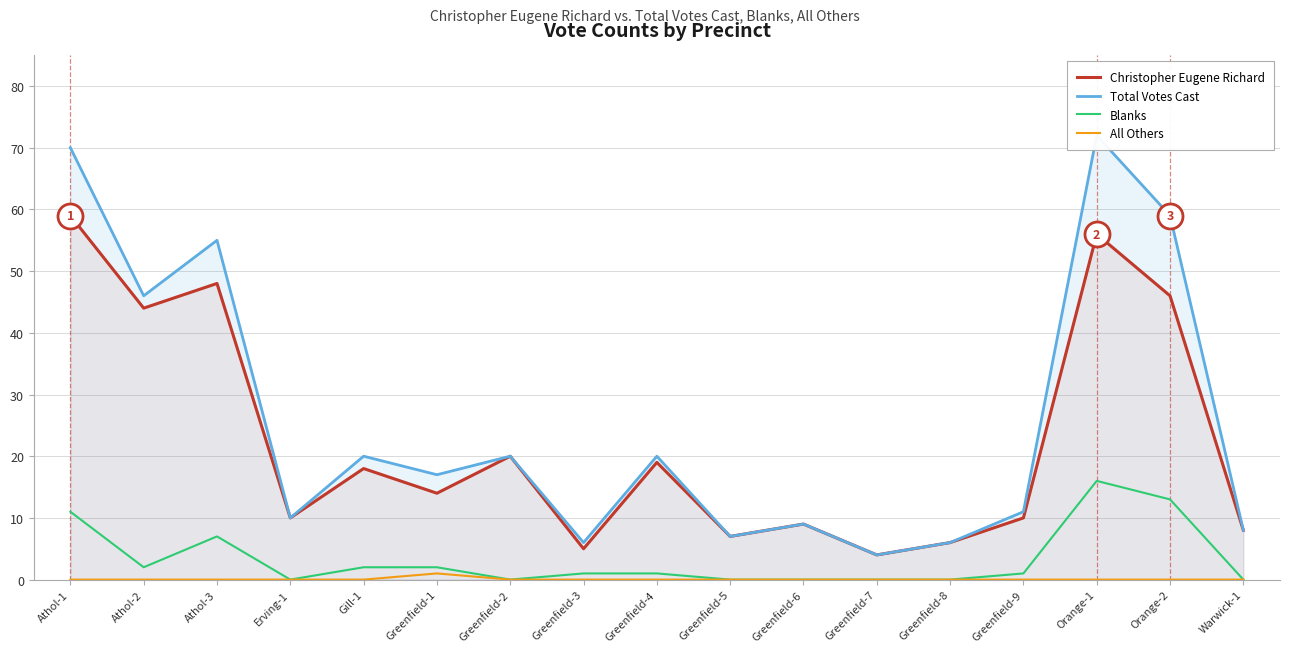

Which category has the lowest value across all series?

Erving-1